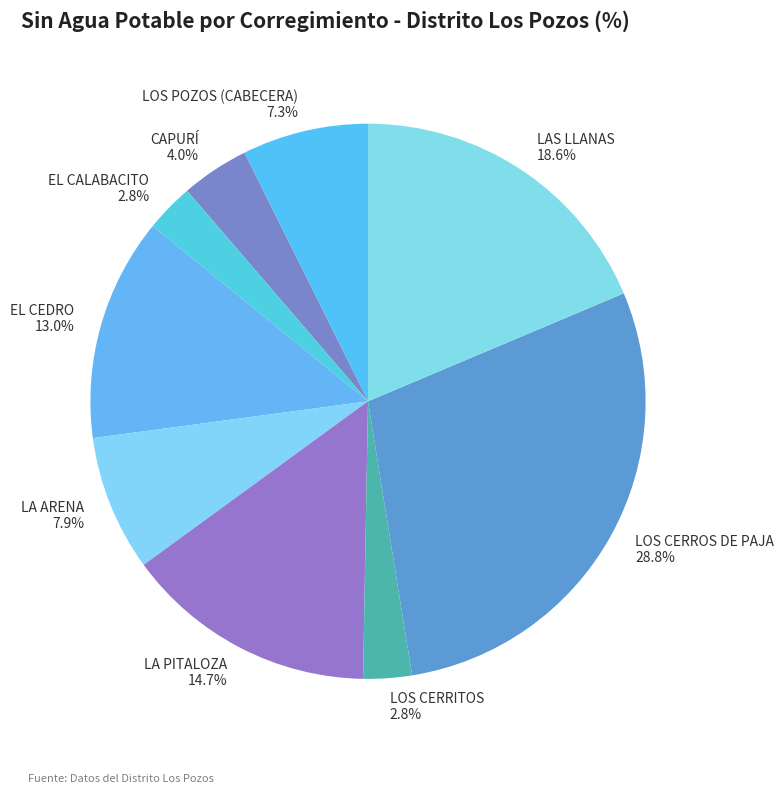

What percentage is the CAPURÍ slice, to the nearest percent?

4%